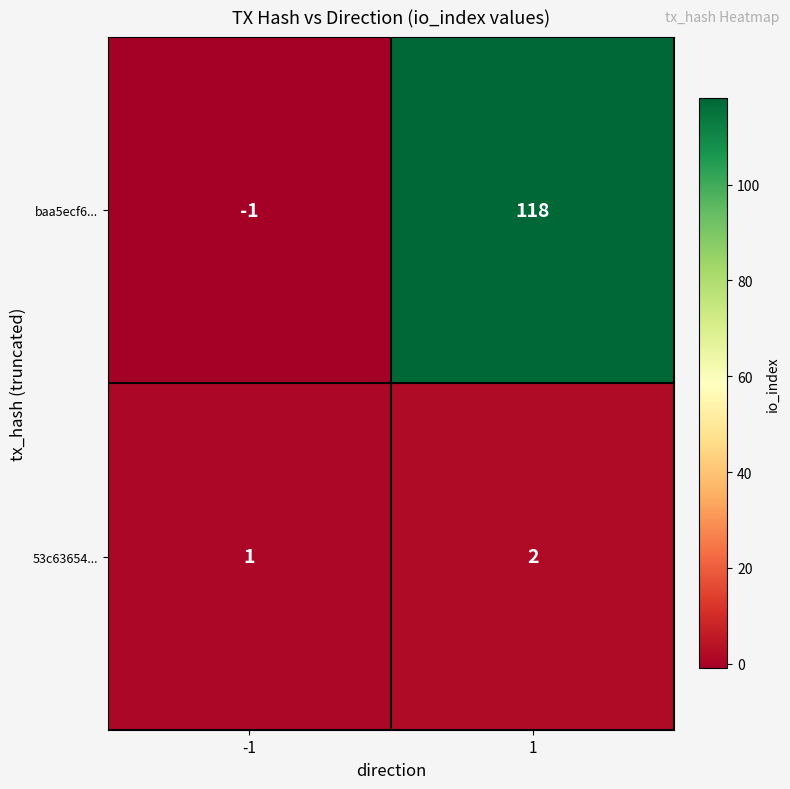

Which label corresponds to the smallest value in the chart?

-1